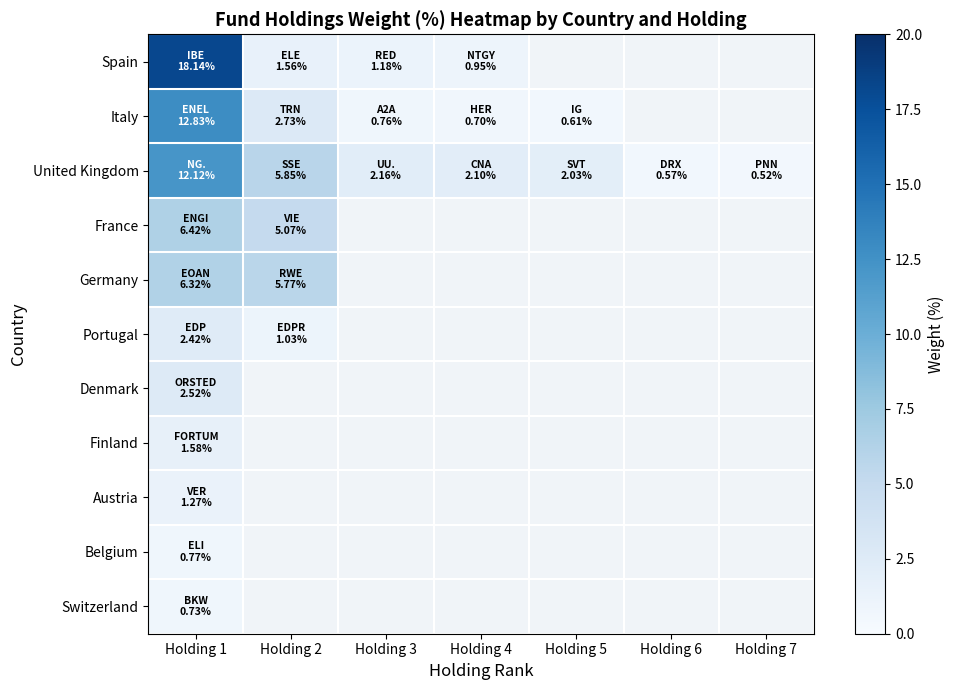

Where is Germany nearest to the value 6?

Holding 2